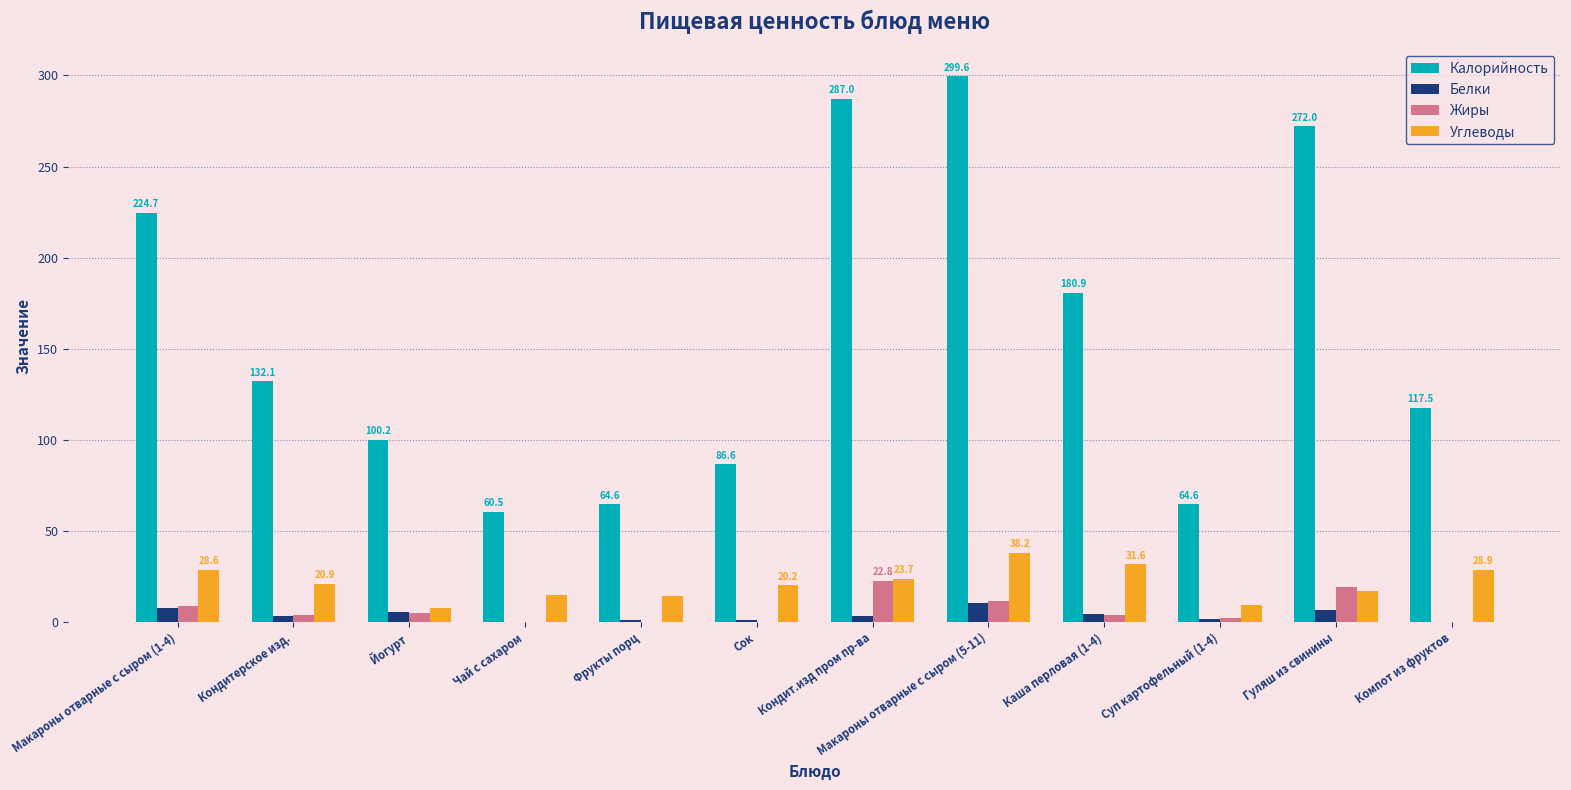

What is the highest value of the Углеводы series?

38.2